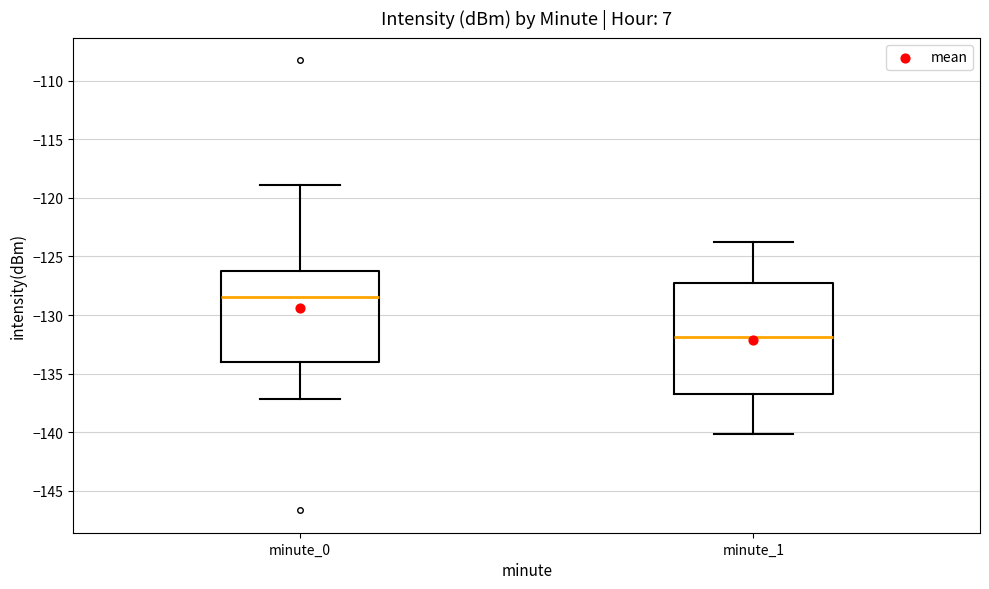

Which box is the tallest, from its lower edge to its upper edge?

minute_1